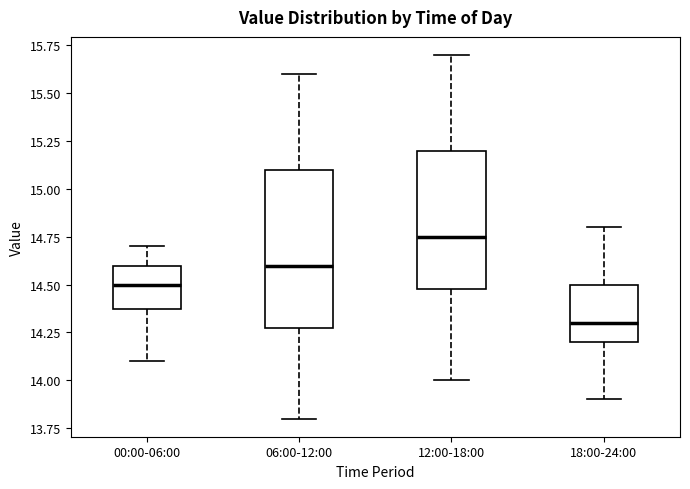

Where does the lower whisker of the box for 12:00-18:00 end on the y-axis? The values are not printed on the chart, so give them approximately, as read against the axis.

14.00